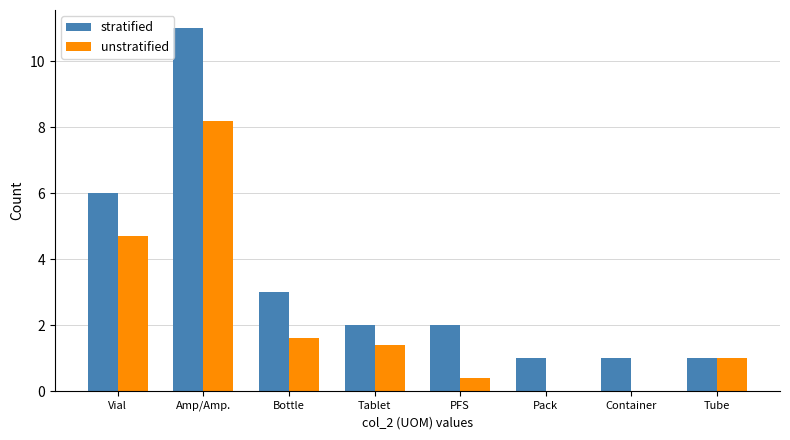

The stratified series shows 1.0 at Tube. True or false?

True